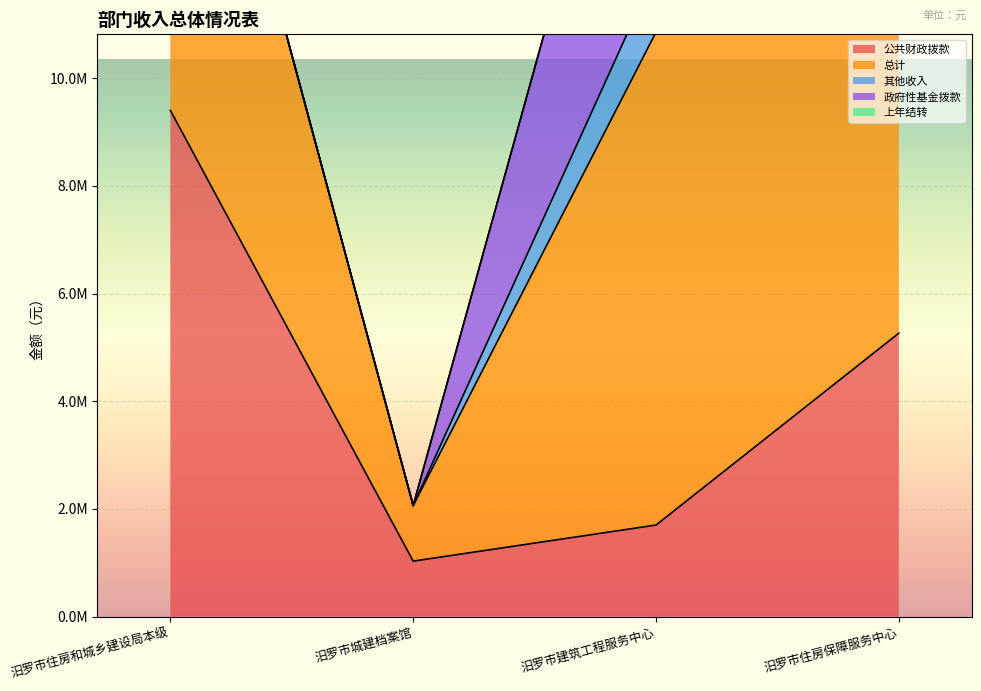

What position from the right is 汨罗市住房保障服务中心?

1